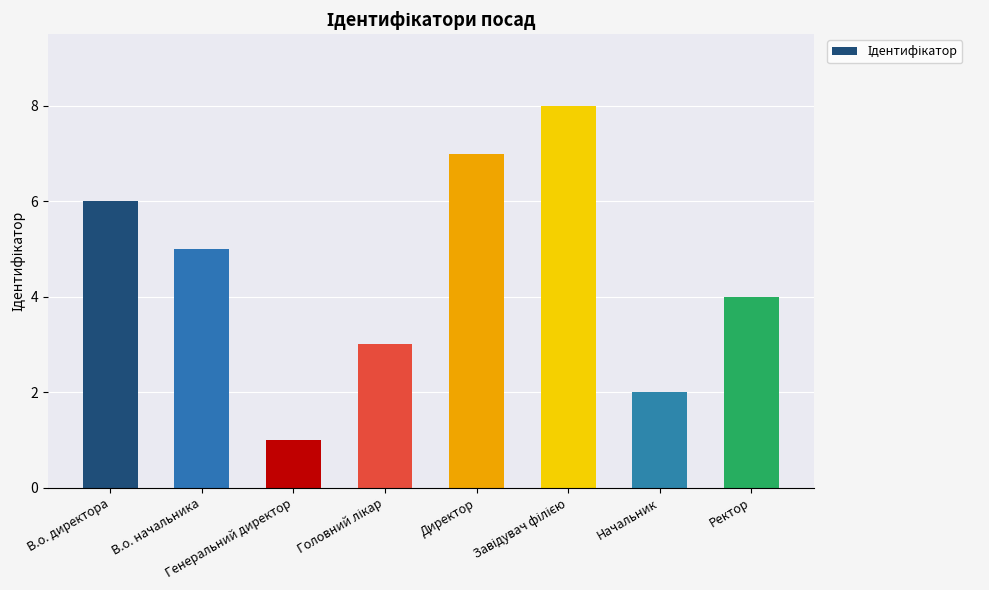

How many values are between 3 and 7?

5